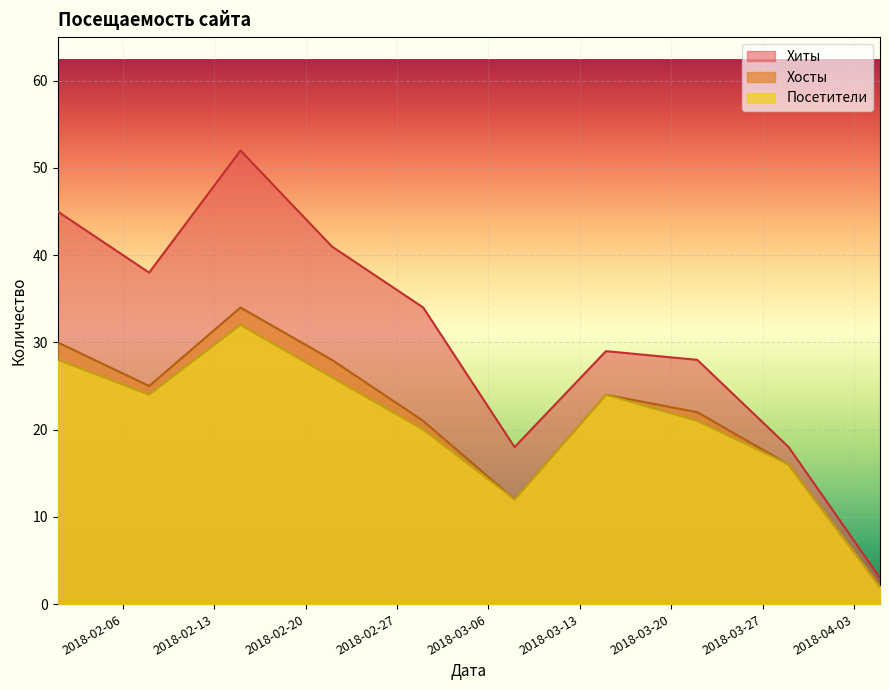

List the labels in order of Посетители value, smallest first.

2018-04-05, 2018-03-08, 2018-03-29, 2018-03-01, 2018-03-22, 2018-02-08, 2018-03-15, 2018-02-22, 2018-02-01, 2018-02-15